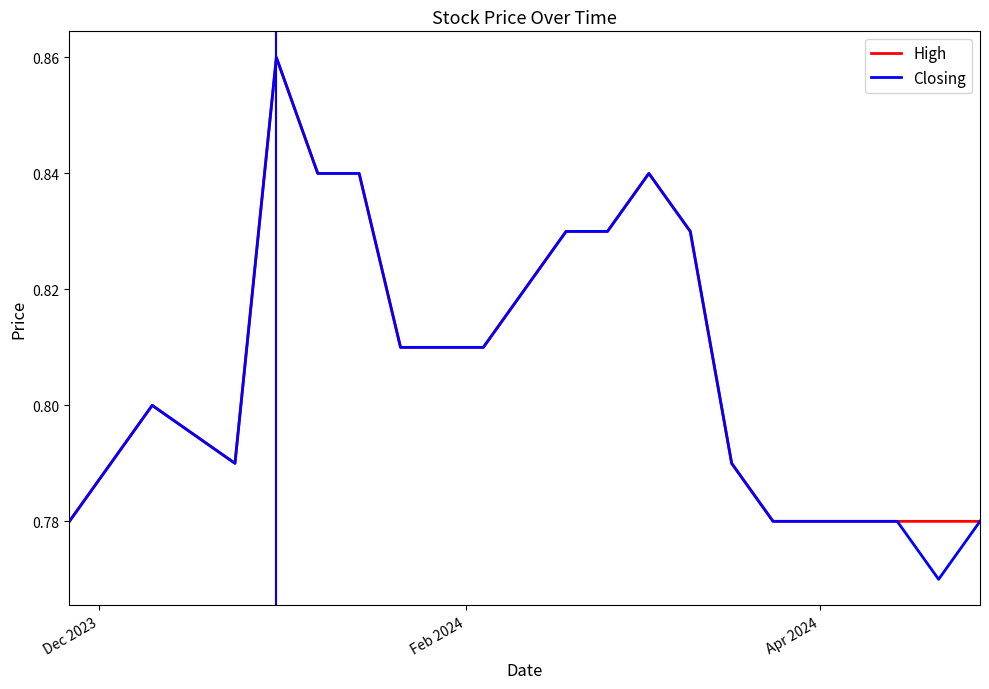

What is the difference between the second highest and minimum values in the Closing series?

0.1